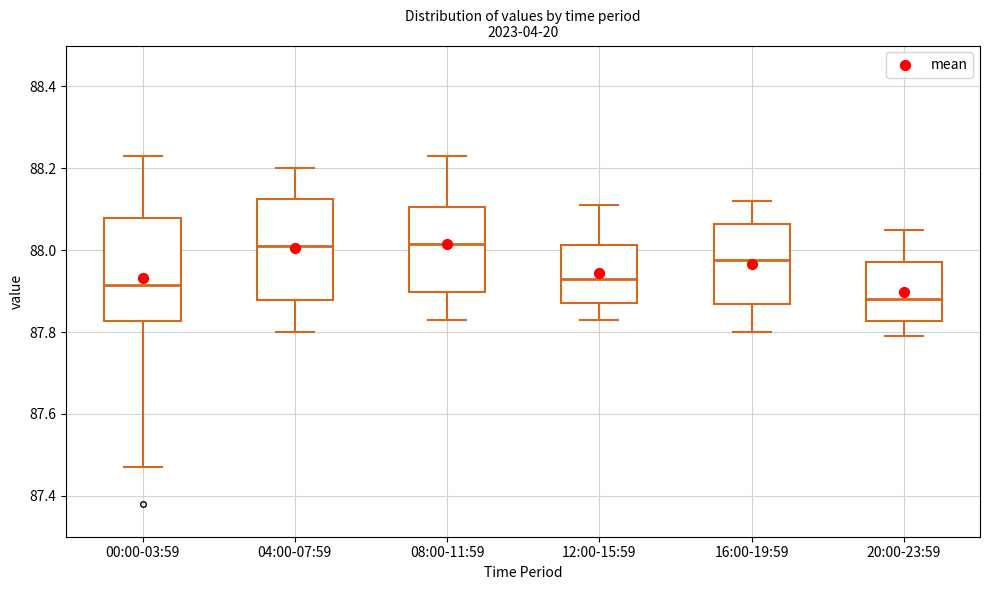

Which box has the lowest median line?

20:00-23:59